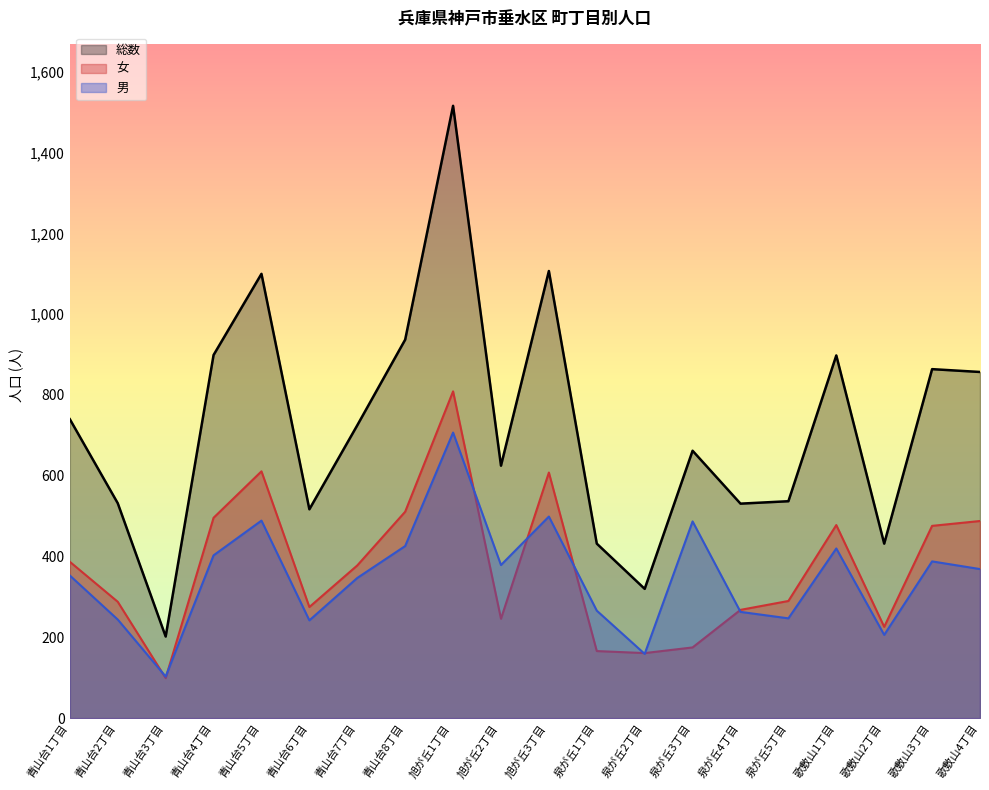

At which category is the sum across all series the highest?

旭が丘1丁目